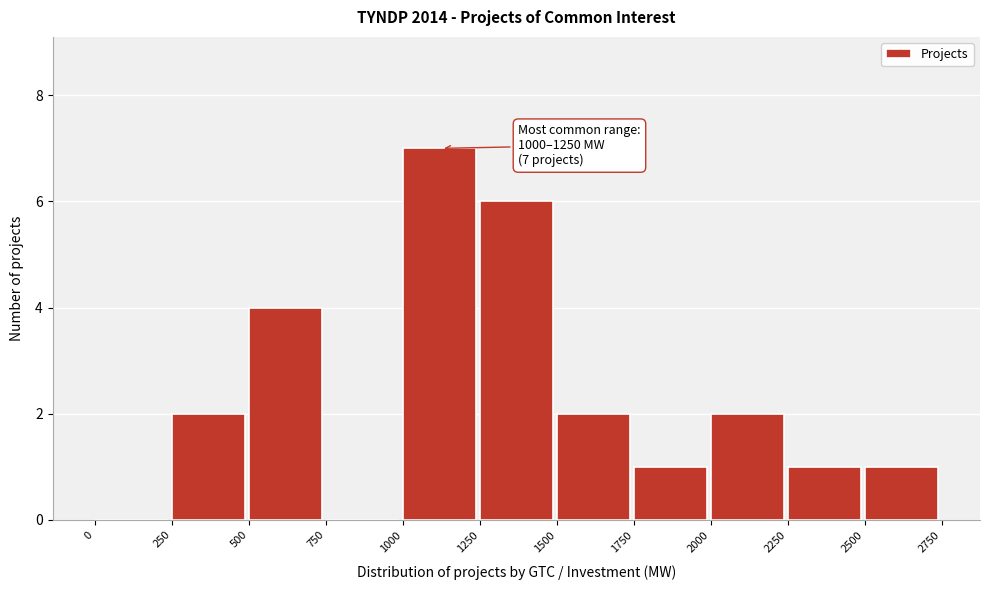

Over which range of the x-axis is the bar tallest?

1000 to 1250